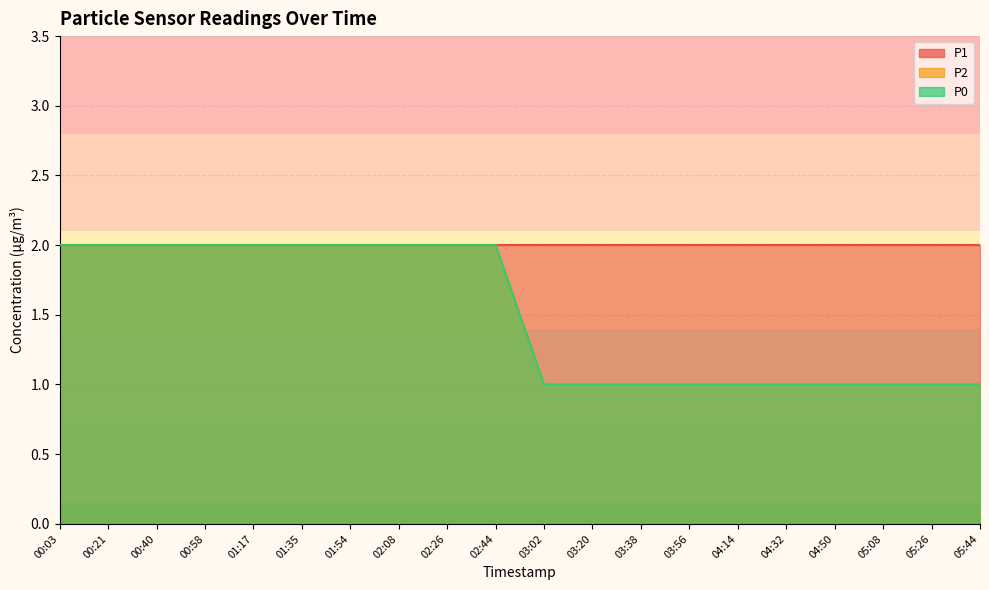

What is the difference between the P0 values at 04:14 and 00:40?

1